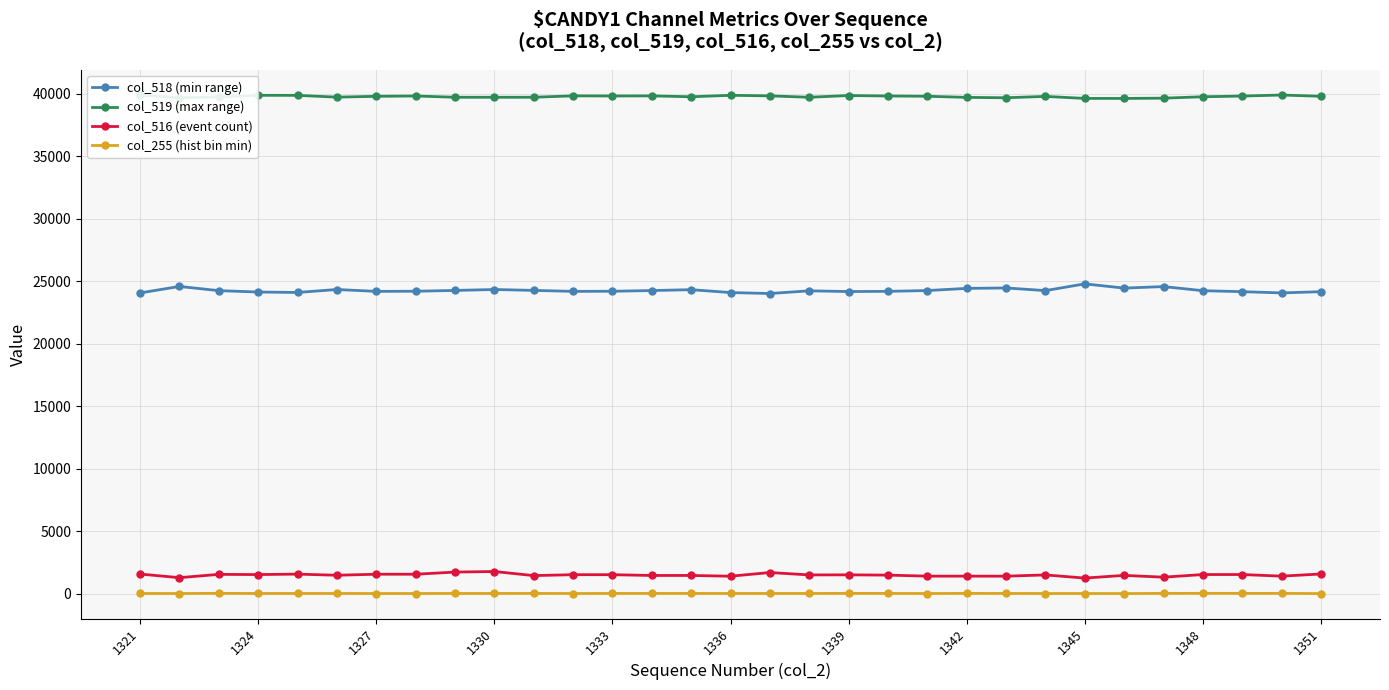

True or false: col_516 (event count) and col_519 (max range) cross at least once.

False